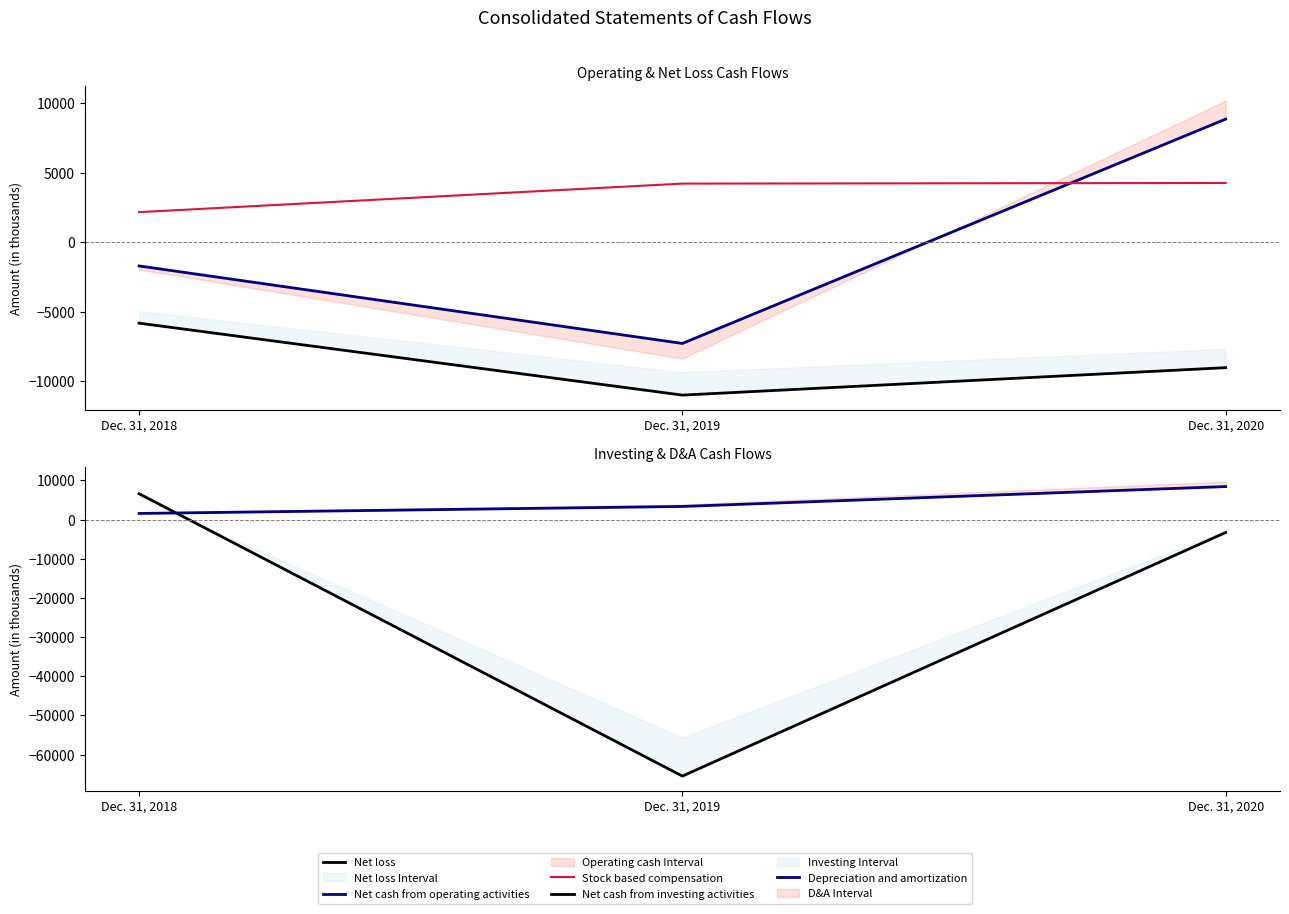

What is the greatest value displayed?

8848